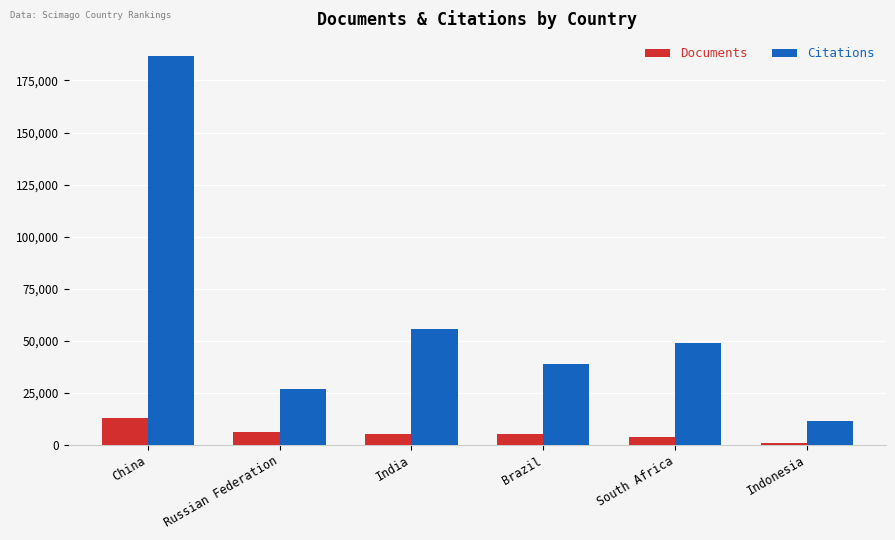

Read the Documents value at India, to the nearest 10.

5450